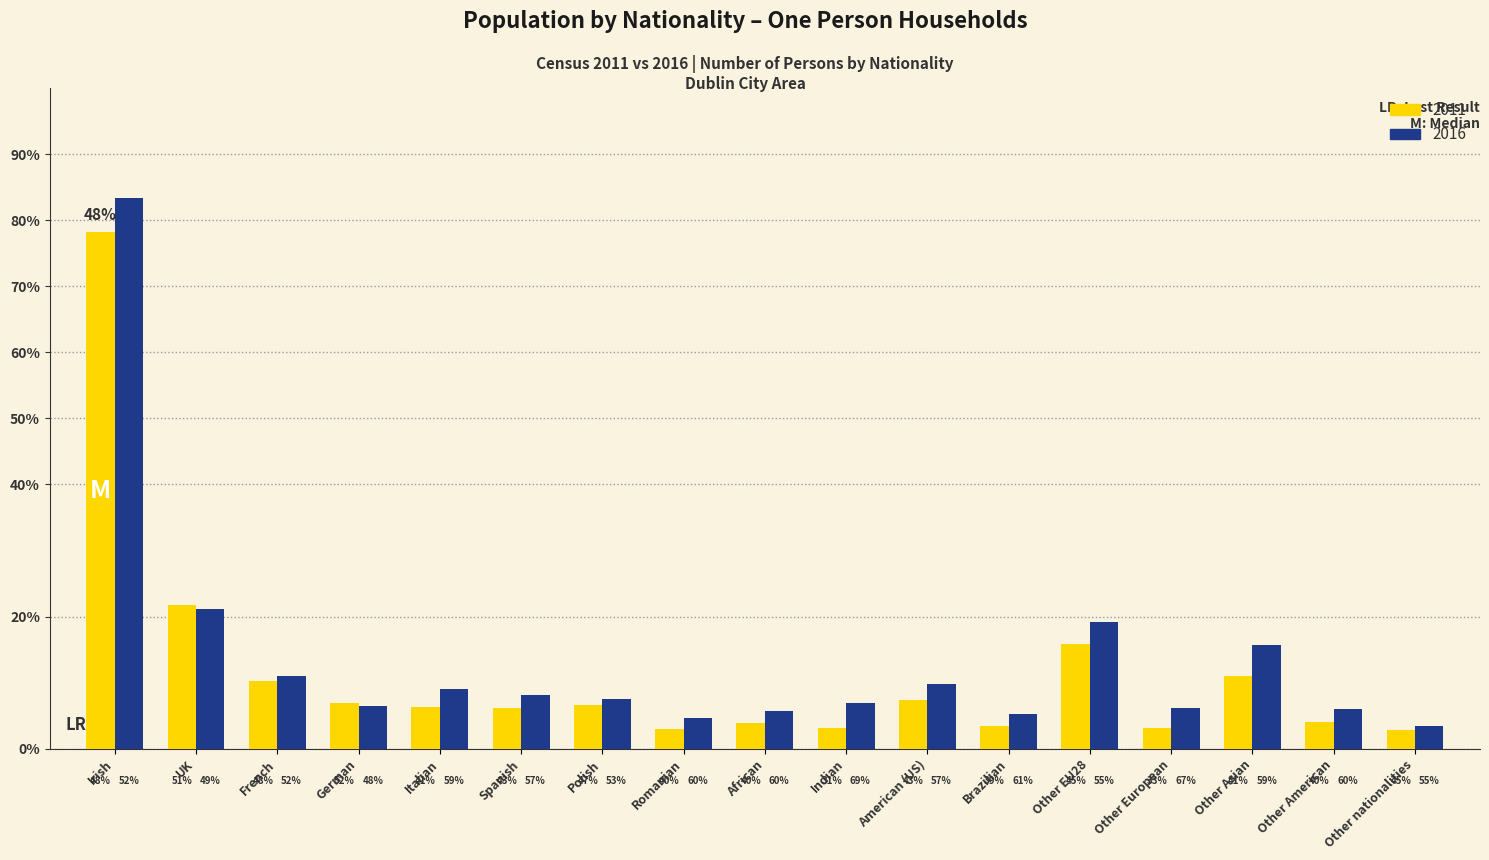

What is the label of the 1st bar from the left?

Irish